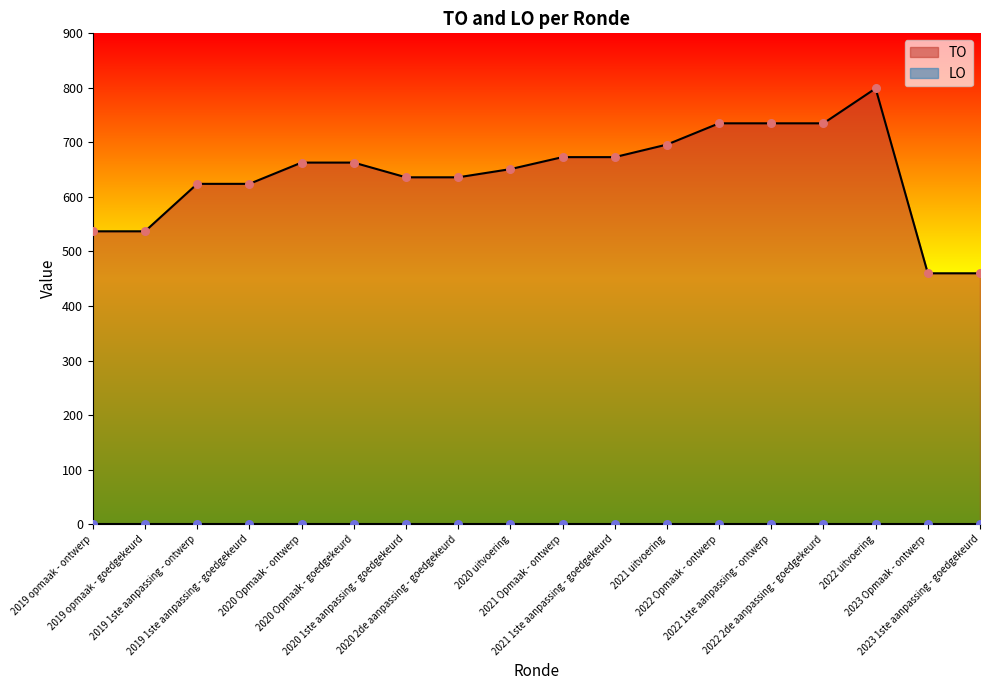

Which has a higher value, 2019 opmaak - goedgekeurd or 2019 1ste aanpassing - goedgekeurd?

2019 1ste aanpassing - goedgekeurd